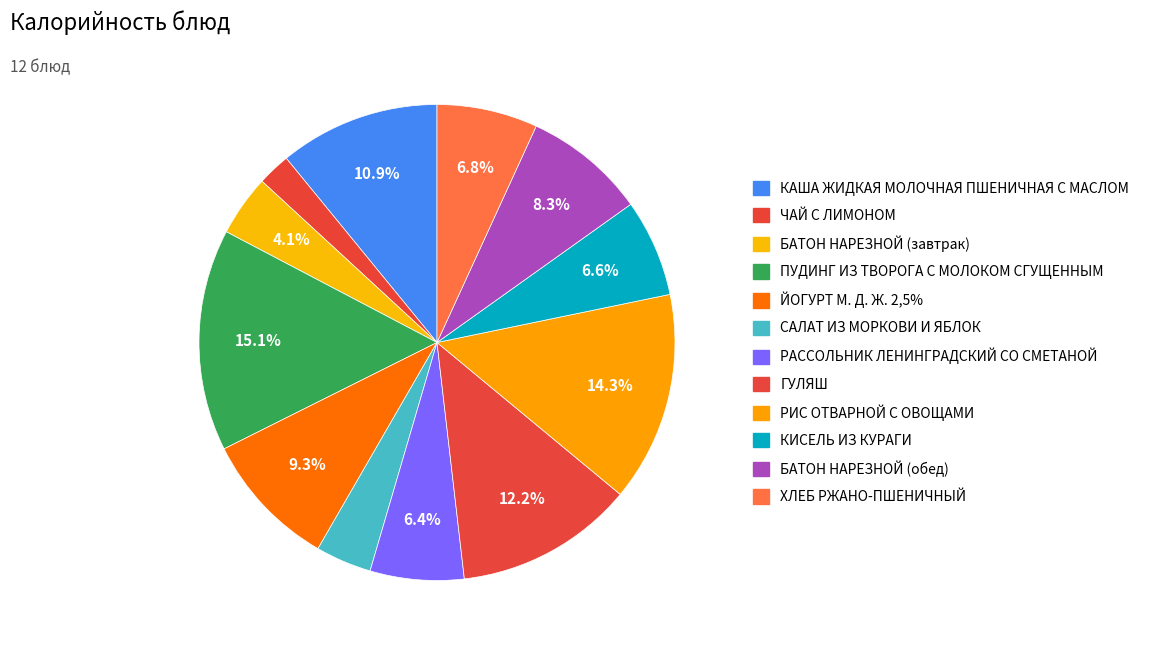

Is there a majority slice in this chart?

No